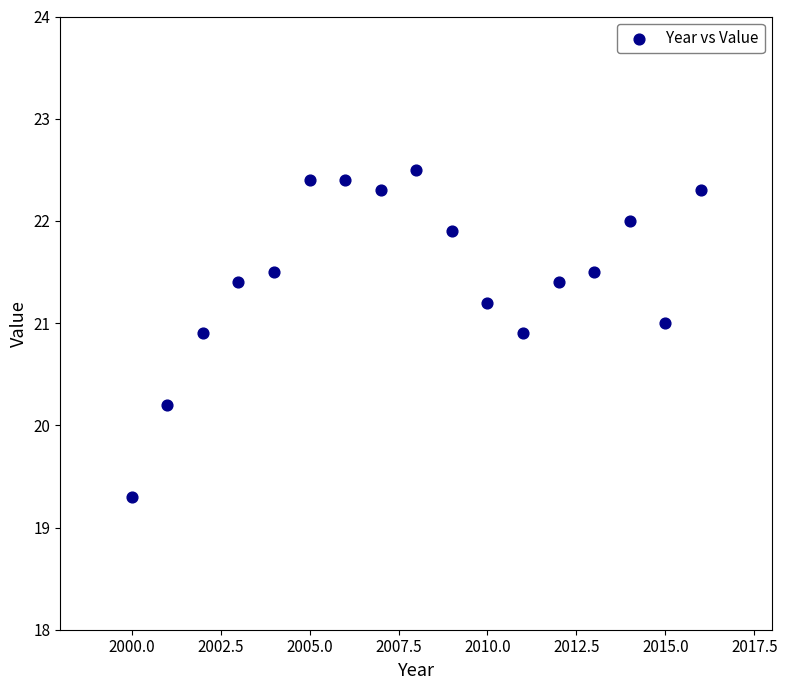

What Y value in the scatter plot is closest to 20?

20.2